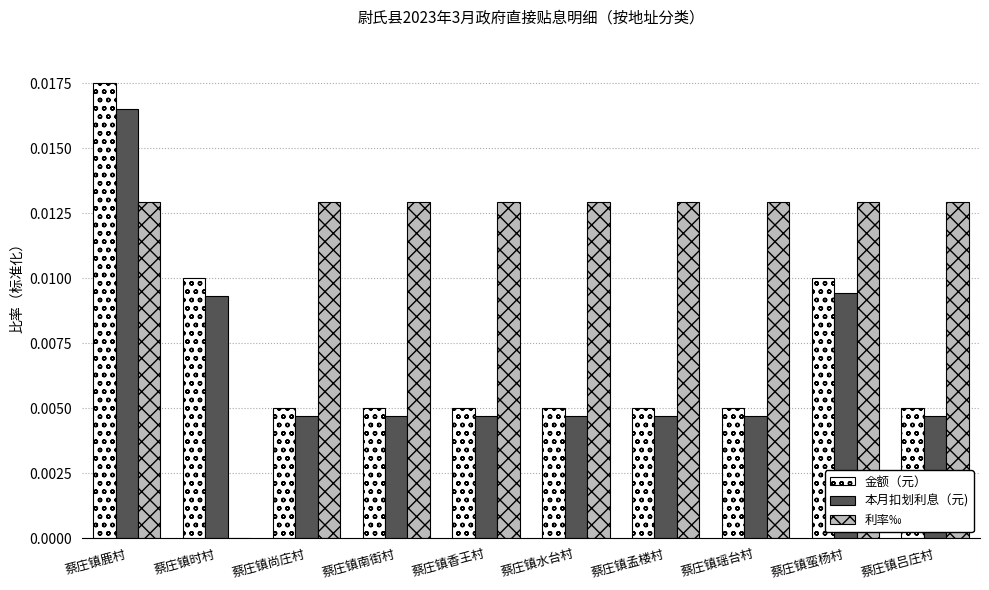

The value of 金额（元） at 蔡庄镇时村 is 0.0. True or false?

True